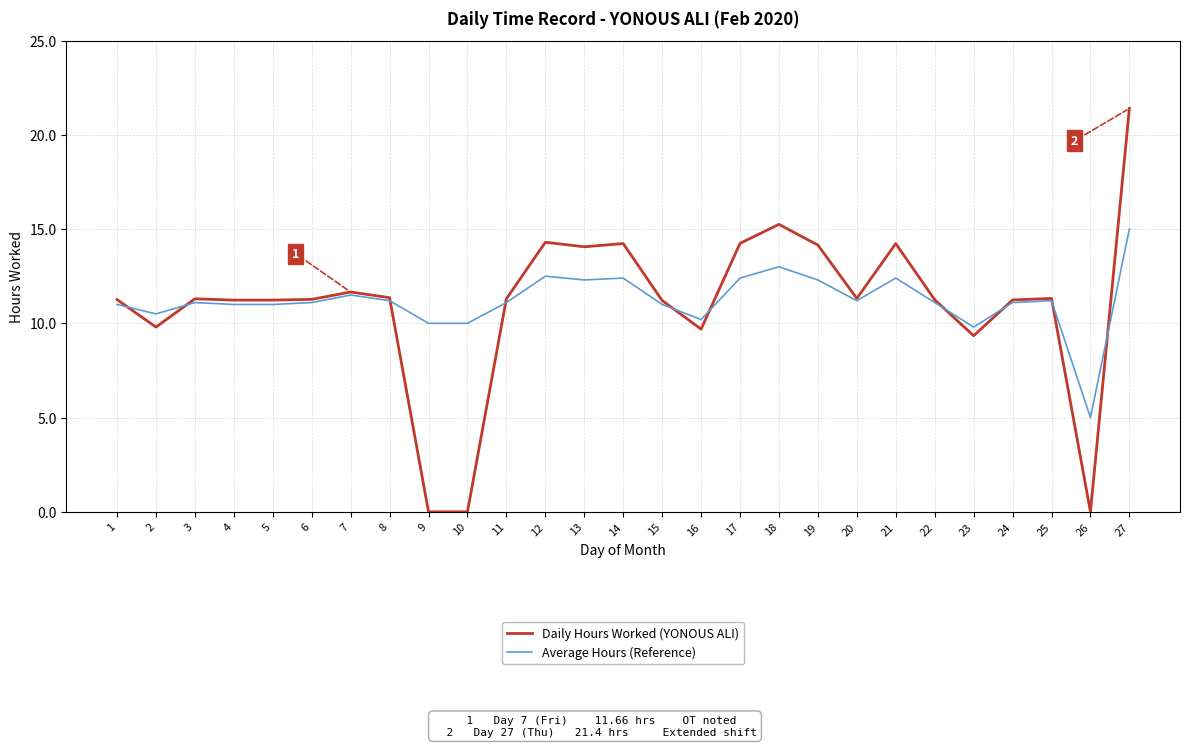

The value of Average Hours (Reference) at 5 is 7.0. True or false?

False